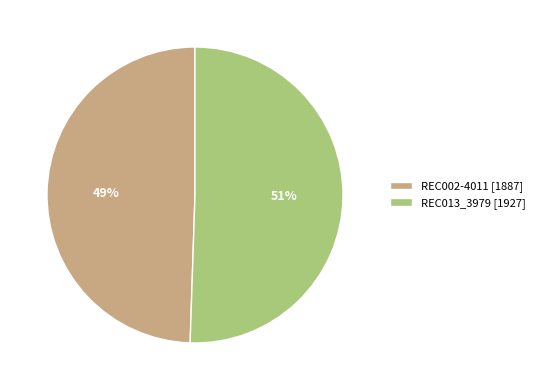

To the nearest percent, what is the average slice percentage?

50%